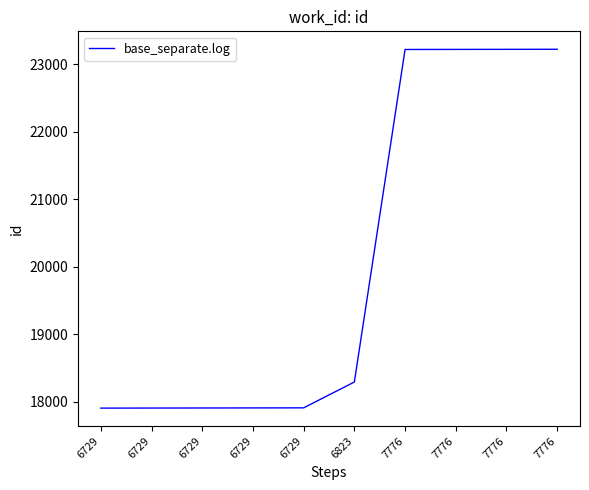

How many lines are shown in the chart?

1